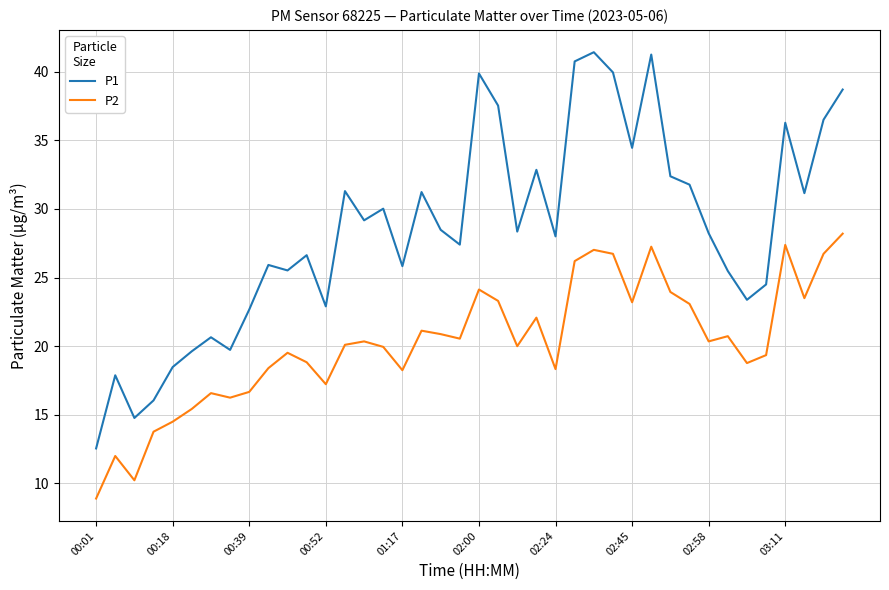

What is the highest value of the P1 series?

41.4